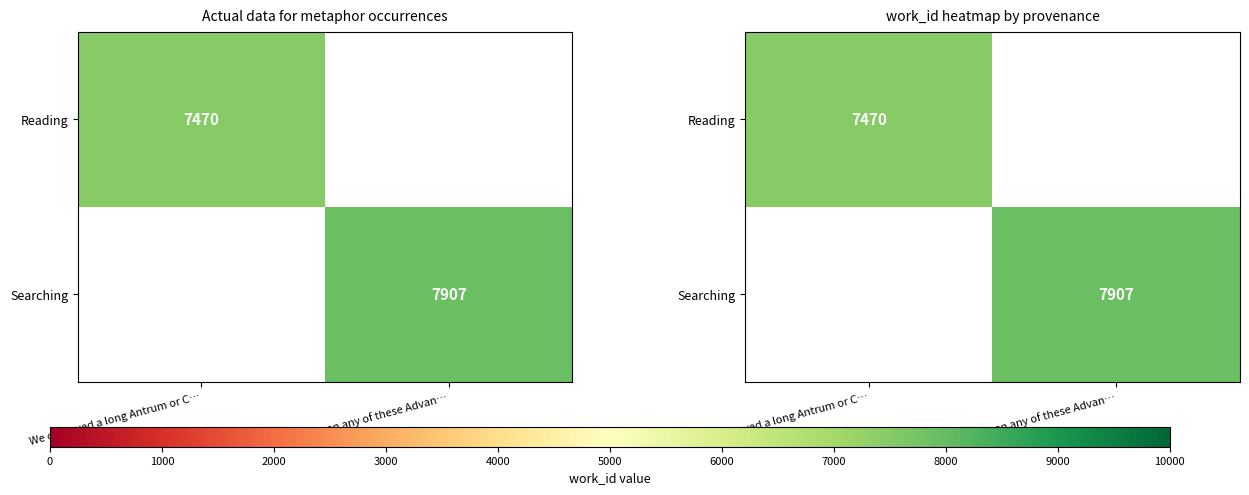

What is the average value of the Reading series?

3735